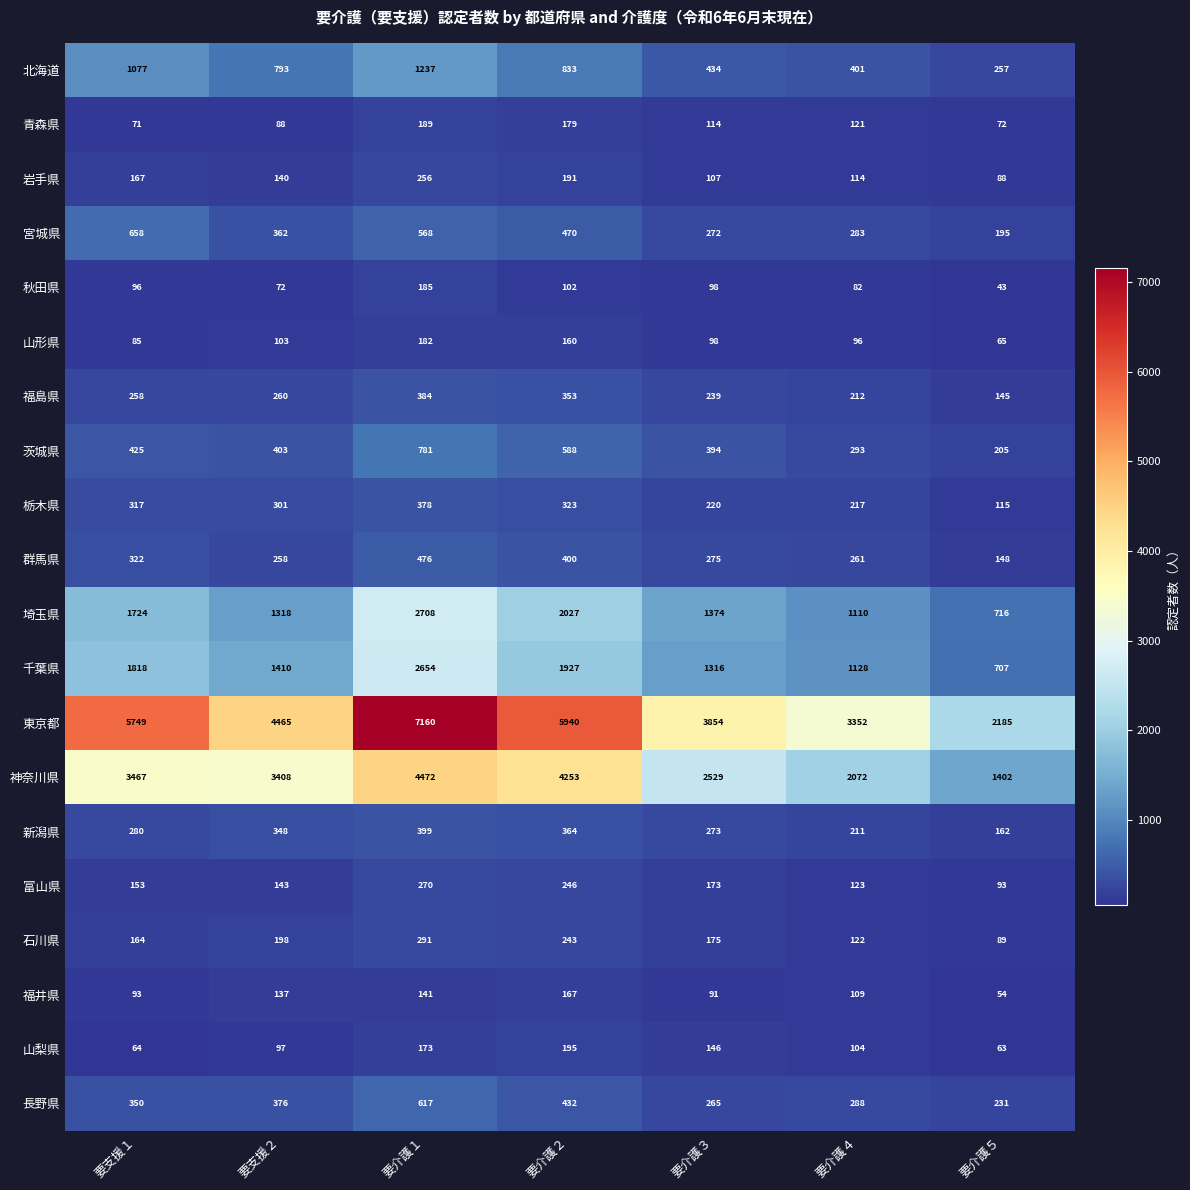

Is it true that 神奈川県 equals 2667 at 要介護１?

False